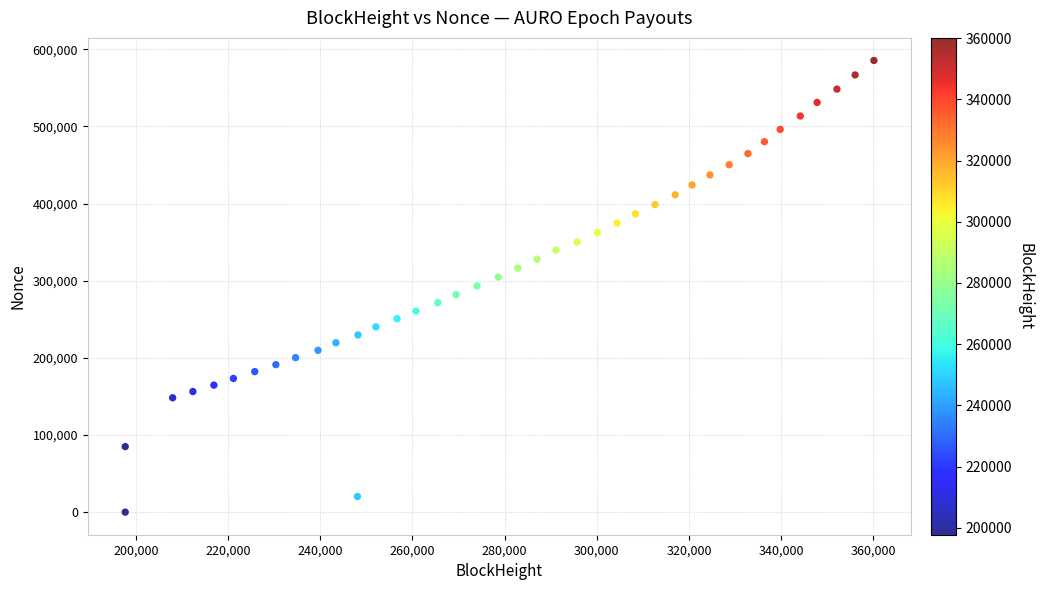

What is the range of X values (max minus min)?

162378